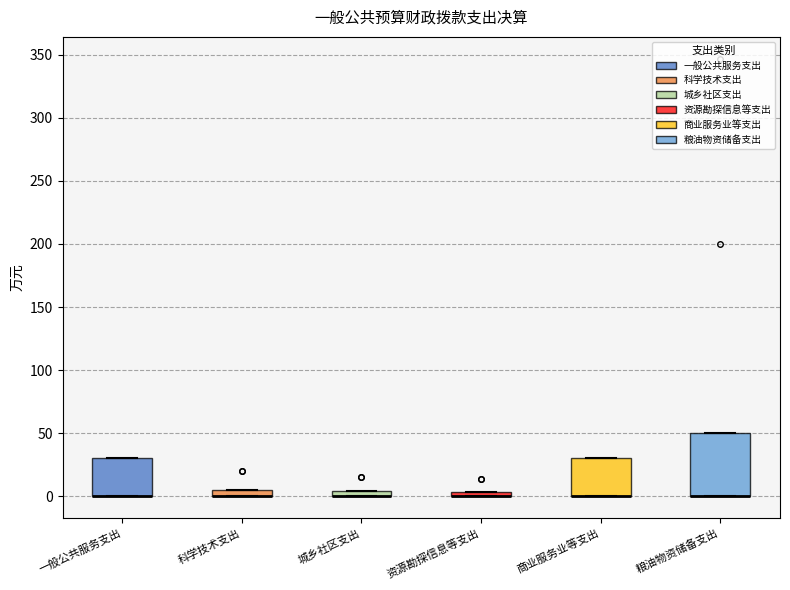

Which box is the tallest, from its lower edge to its upper edge?

粮油物资储备支出